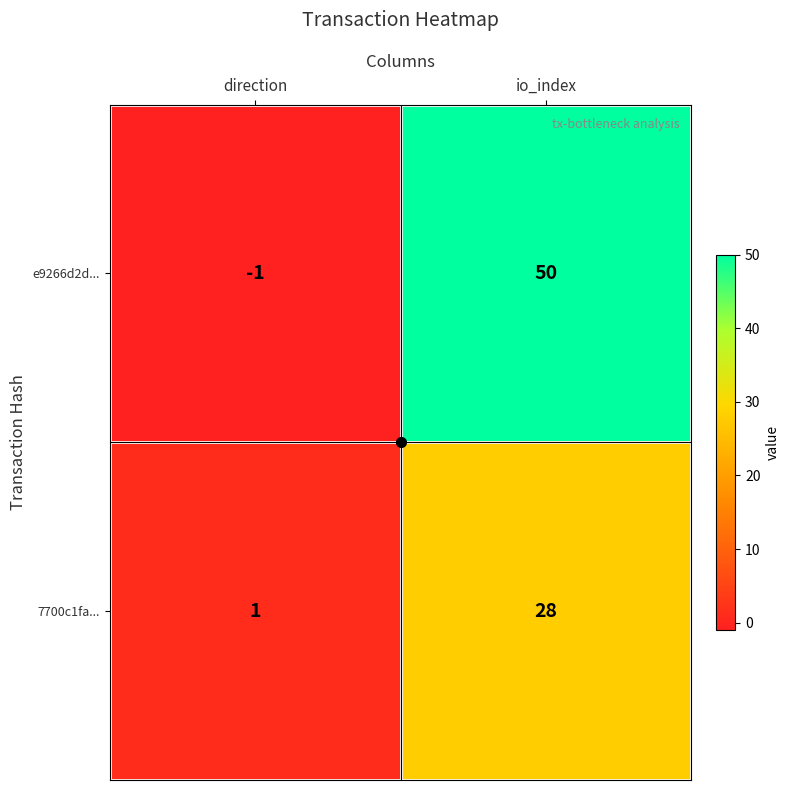

At io_index, list the series in order from largest to smallest.

e9266d2d..., 7700c1fa...